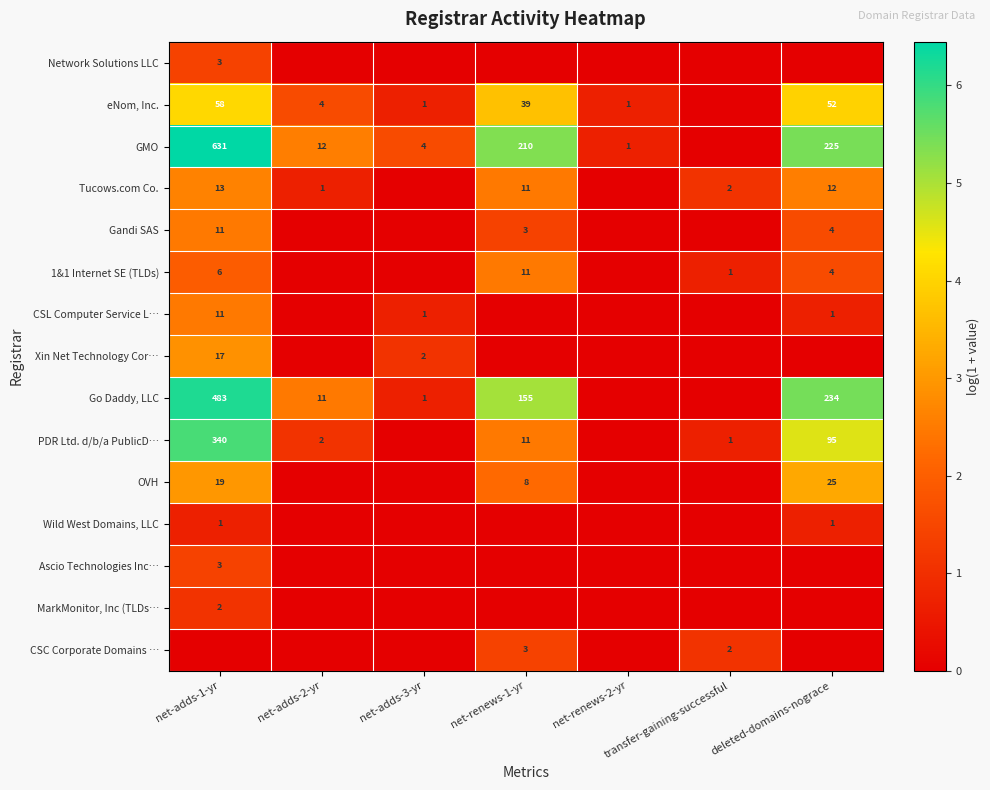

Between net-adds-1-yr and net-renews-2-yr, which is larger?

net-adds-1-yr